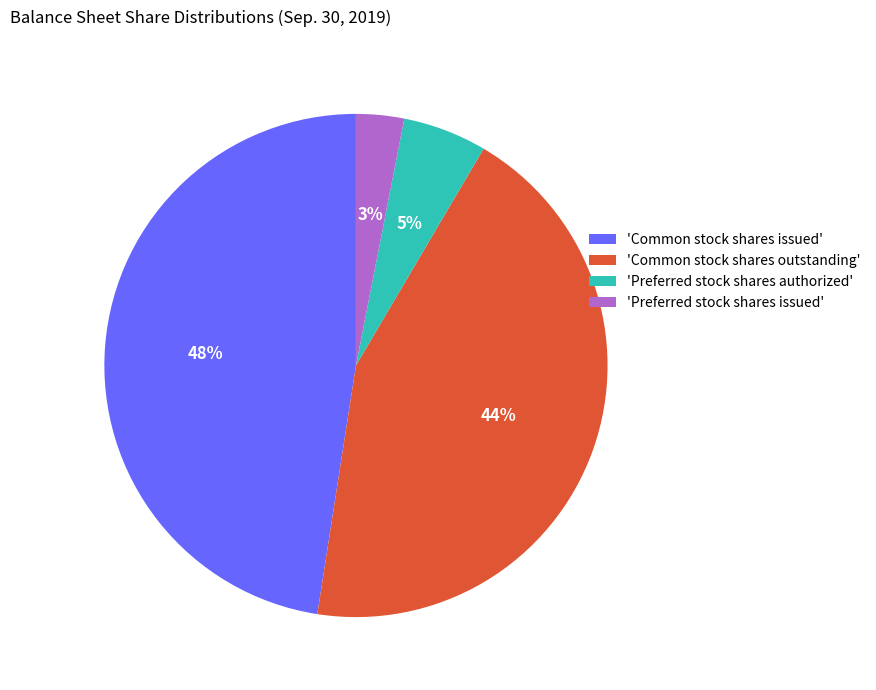

Does any single category account for the majority?

No